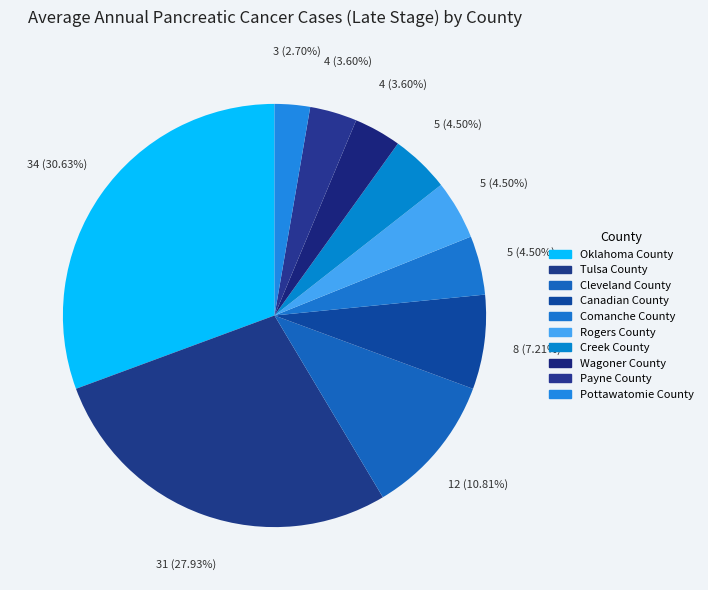

Is Creek County the majority of the pie?

No